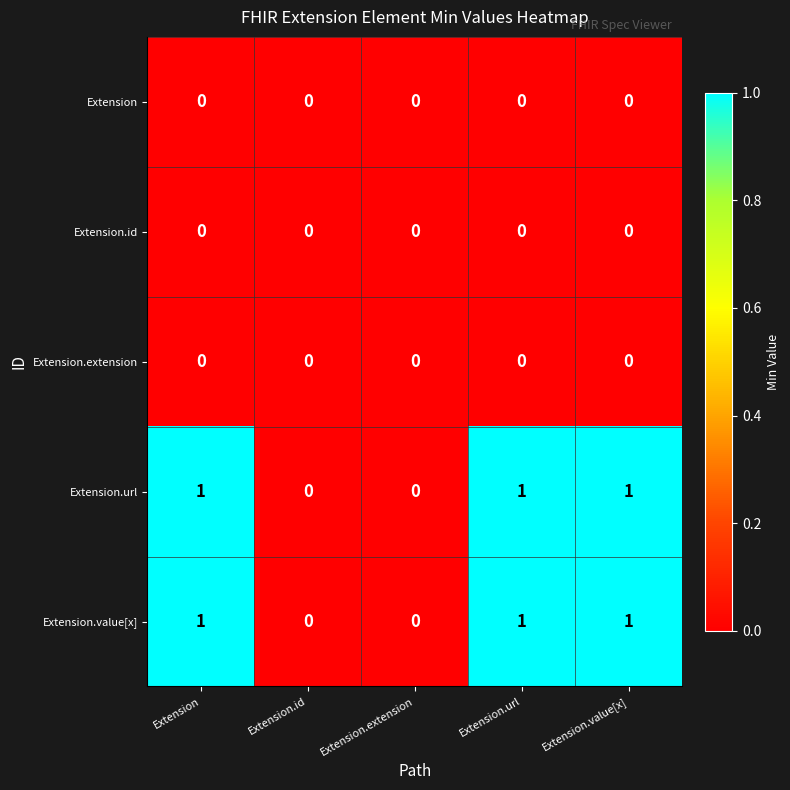

Is it true that Extension equals 0 at Extension.url?

True